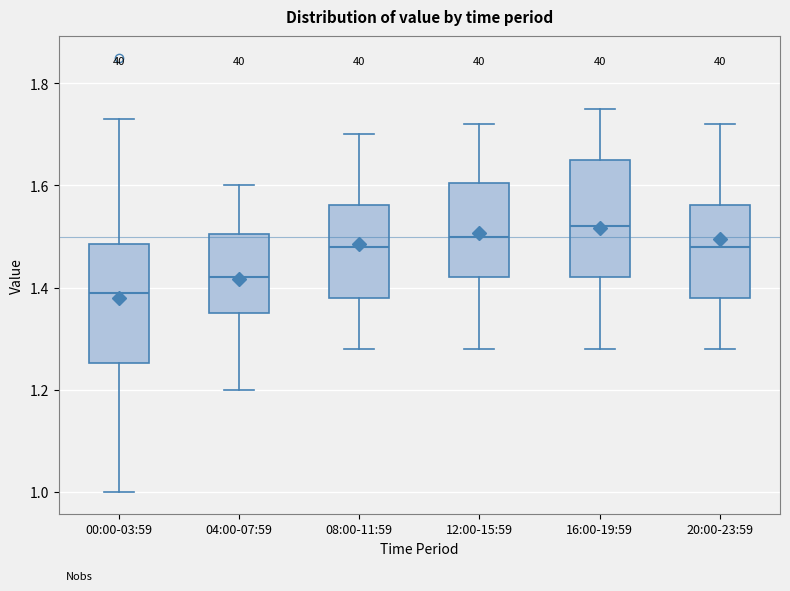

Where does the lower whisker of the box for 08:00-11:59 end on the y-axis? The values are not printed on the chart, so give them approximately, as read against the axis.

1.28